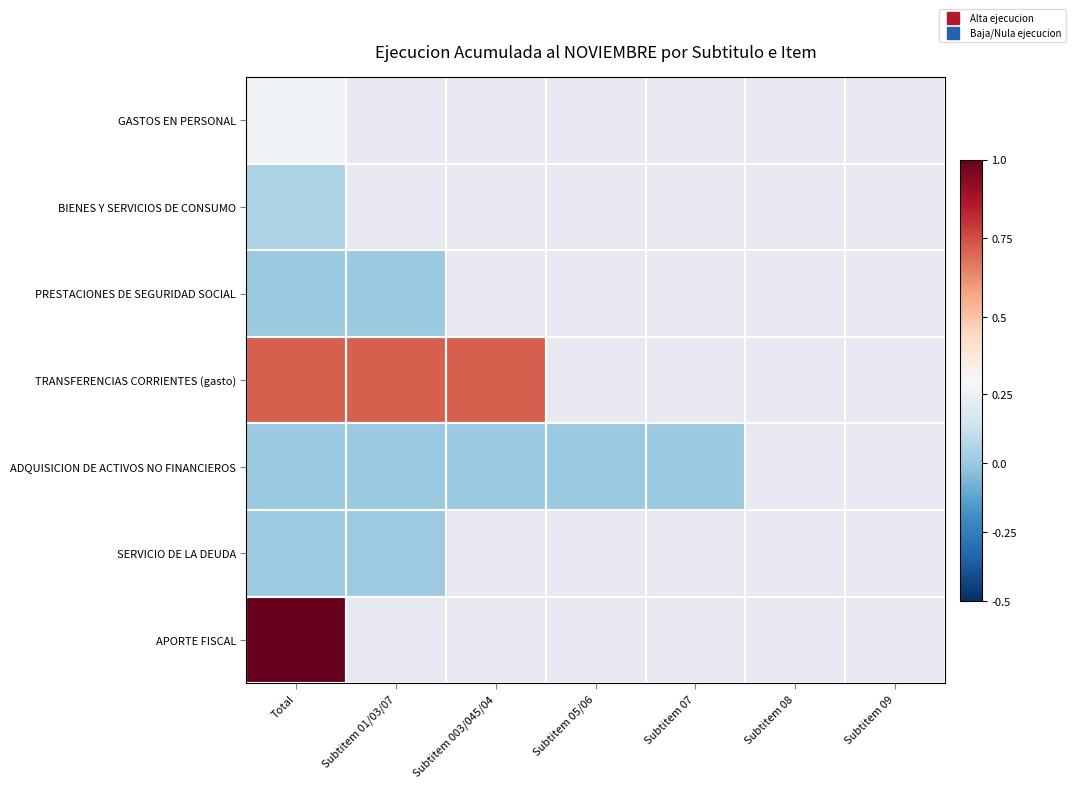

Rank the series by their maximum value, from highest to lowest.

APORTE FISCAL, TRANSFERENCIAS CORRIENTES (gasto), GASTOS EN PERSONAL, BIENES Y SERVICIOS DE CONSUMO, SERVICIO DE LA DEUDA, ADQUISICION DE ACTIVOS NO FINANCIEROS, PRESTACIONES DE SEGURIDAD SOCIAL